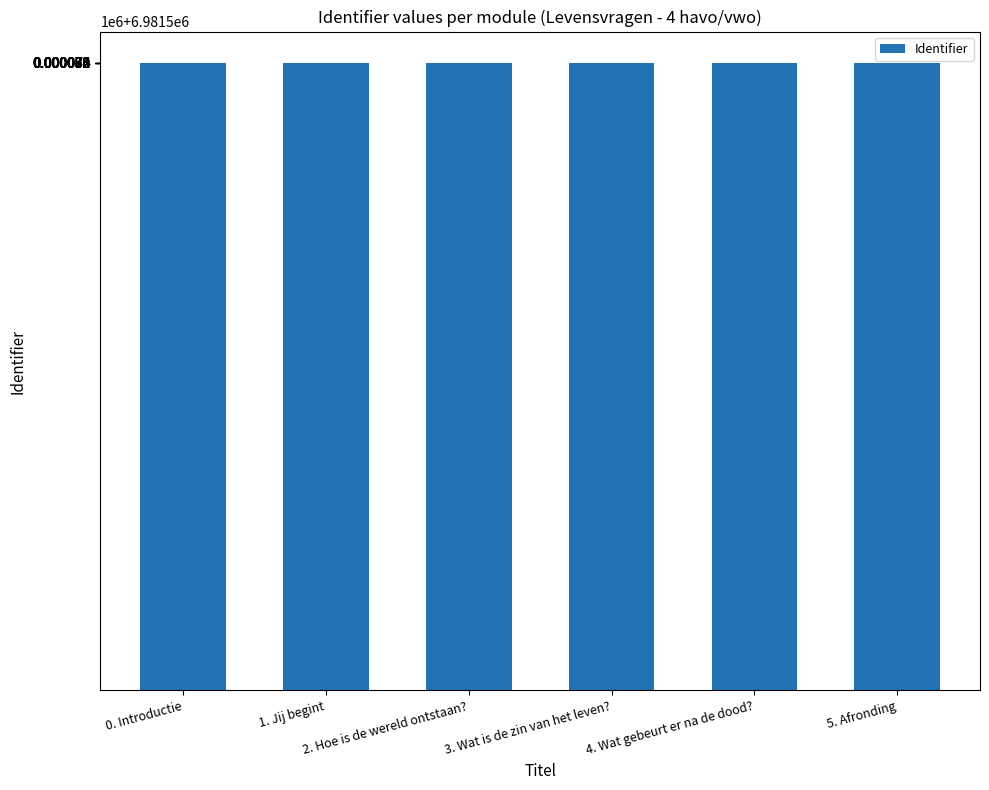

What is the sum of the values at 4. Wat gebeurt er na de dood? and 1. Jij begint?

13963156